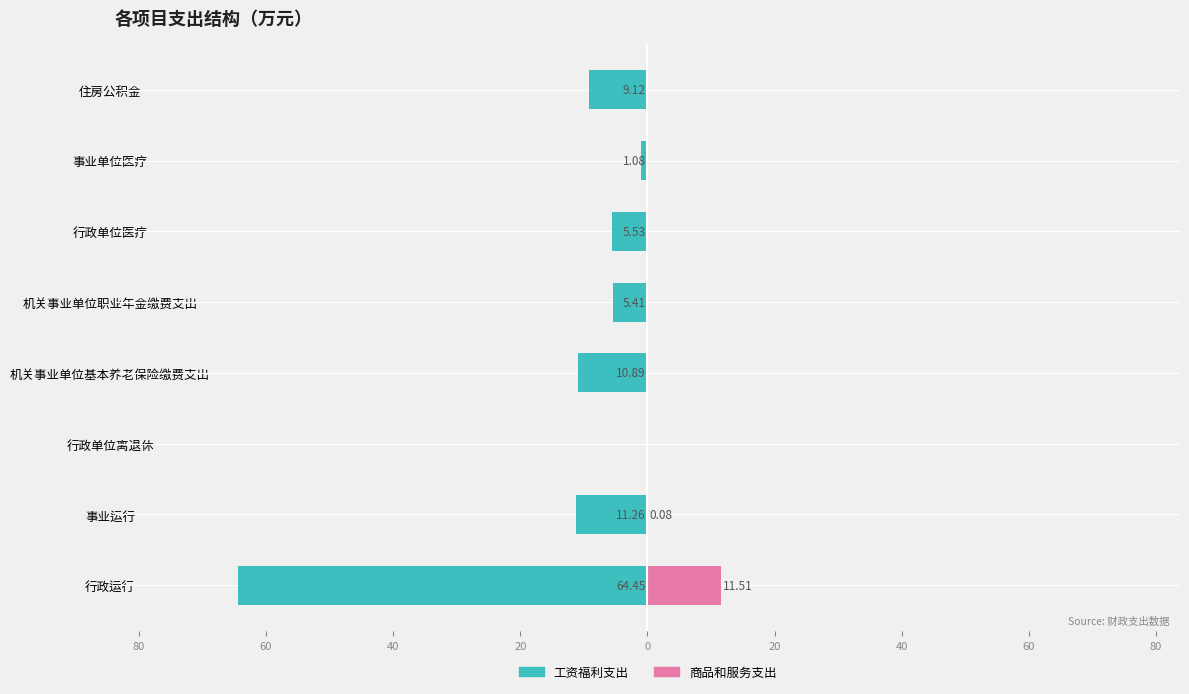

Count the number of data series in this chart.

2